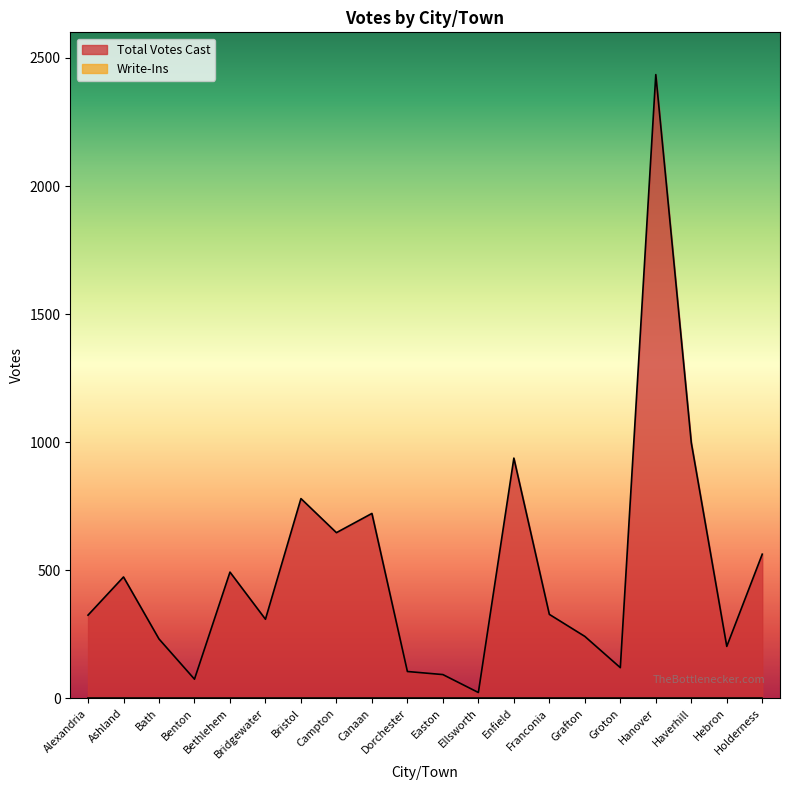

How many distinct data groups are displayed?

2